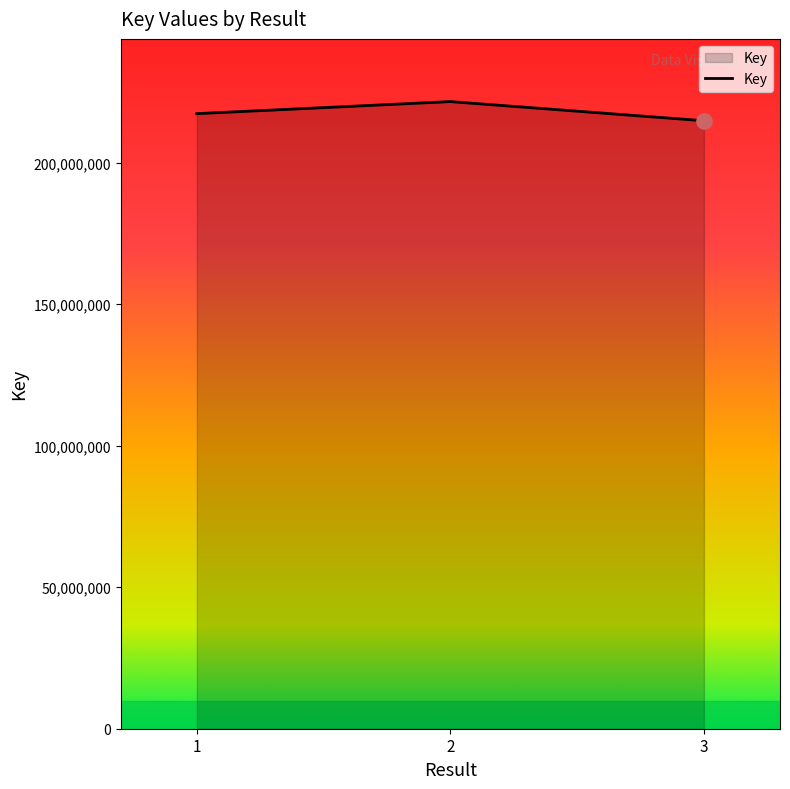

What is the ratio of the value at 2 to the value at 1?

1.0